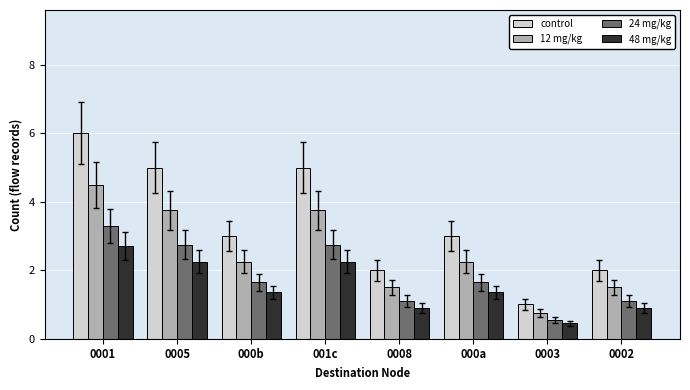

Is the value of 48 mg/kg at 000b greater than the value of 24 mg/kg at 0003?

Yes